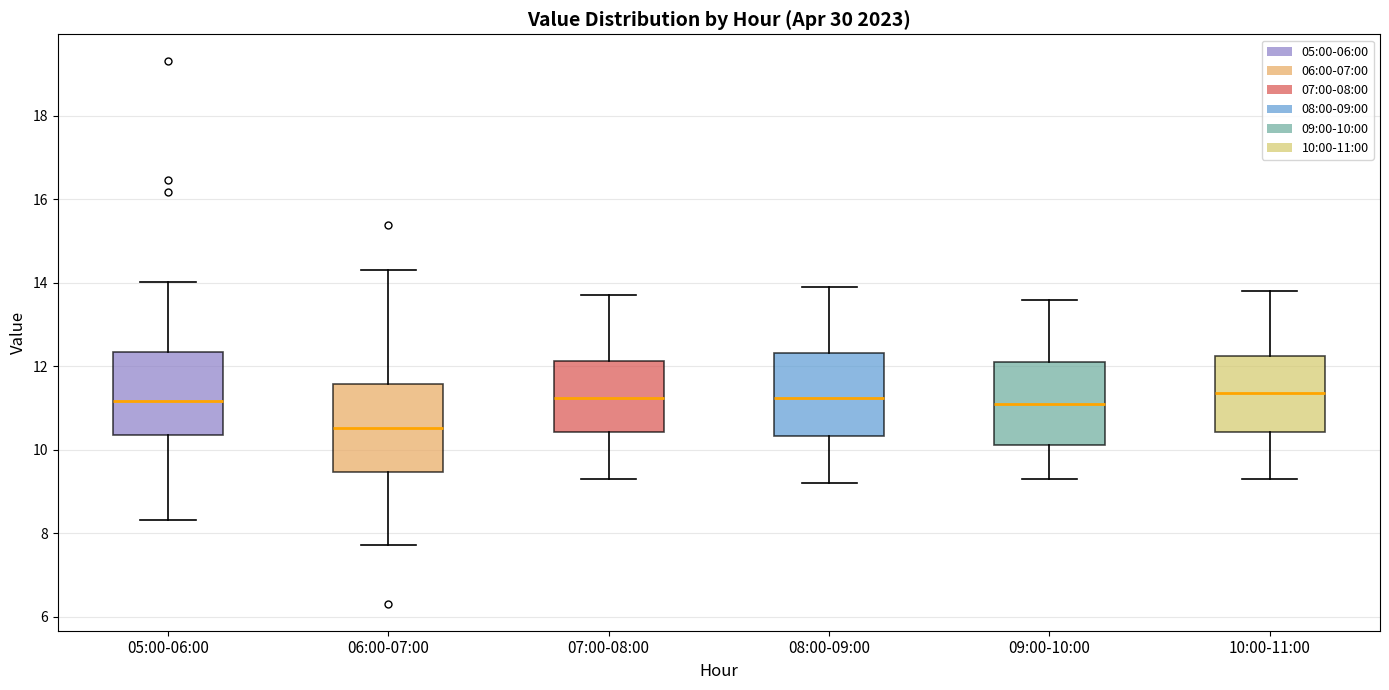

Where is the lower edge of the box for 10:00-11:00 on the y-axis? The values are not printed on the chart, so give them approximately, as read against the axis.

10.4